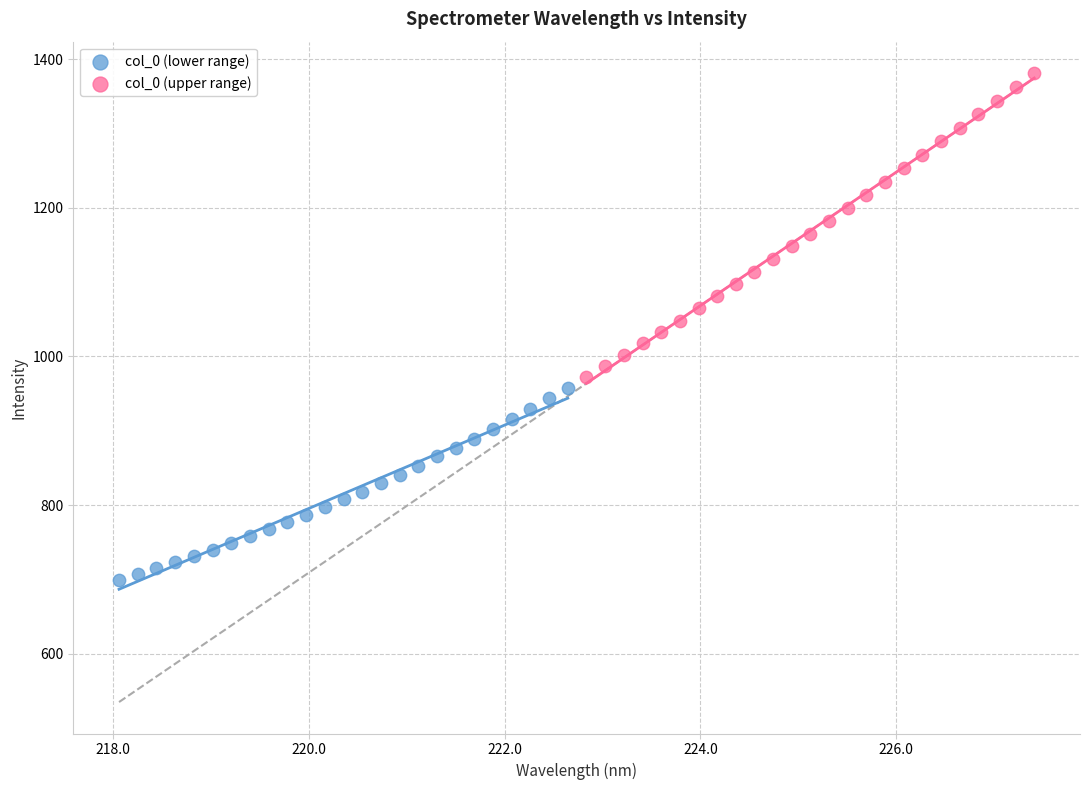

Which series contains the lowest Y value?

col_0 (lower range)